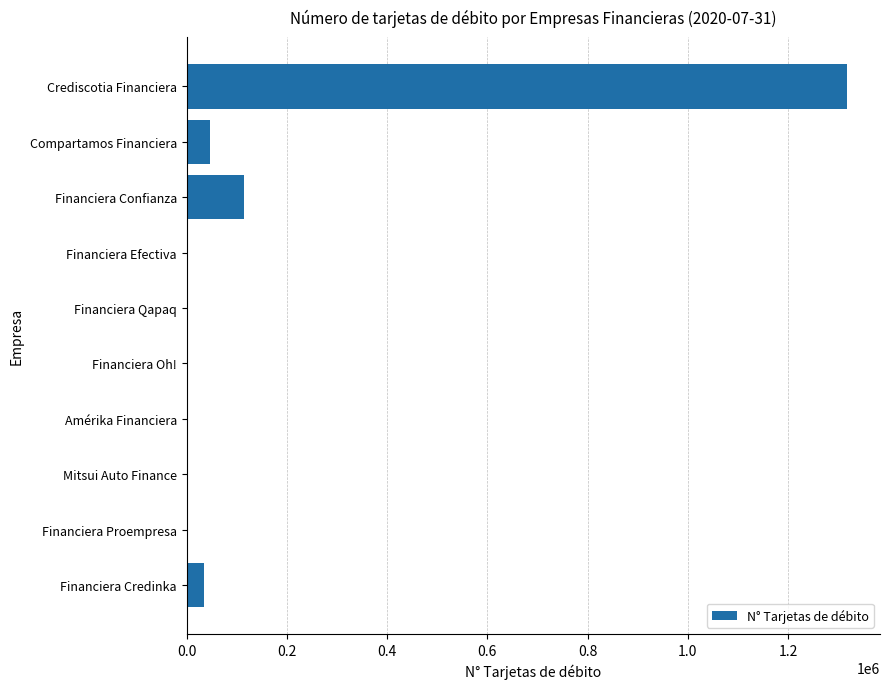

The value at Financiera Credinka is 34075. True or false?

True